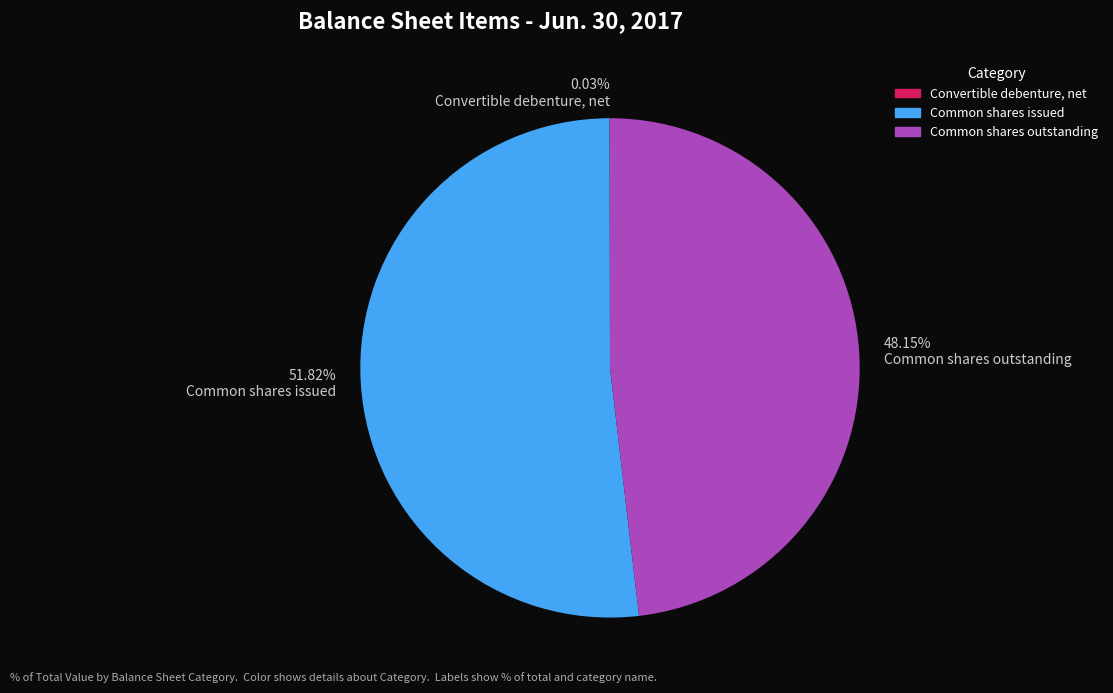

What is the ratio of the value at Common shares outstanding to the value at Common shares issued?

0.9